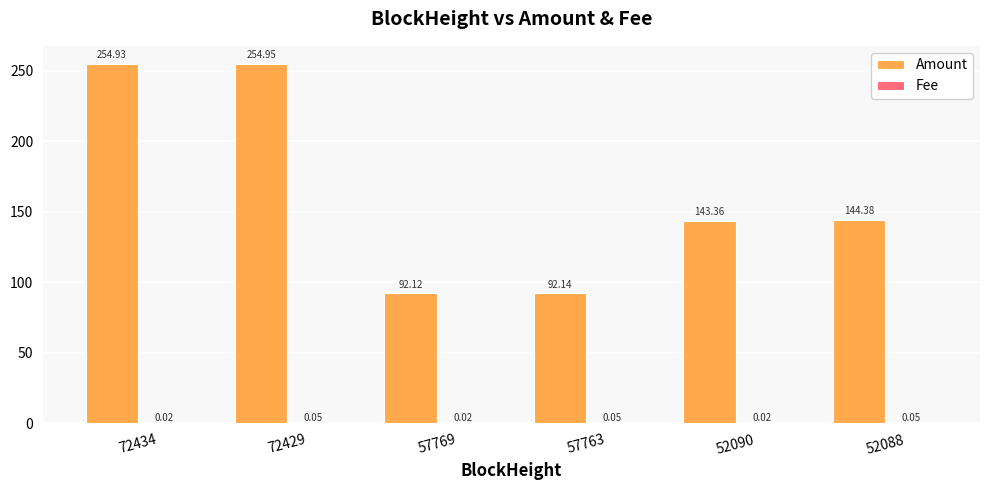

Count the number of categories in the chart.

6